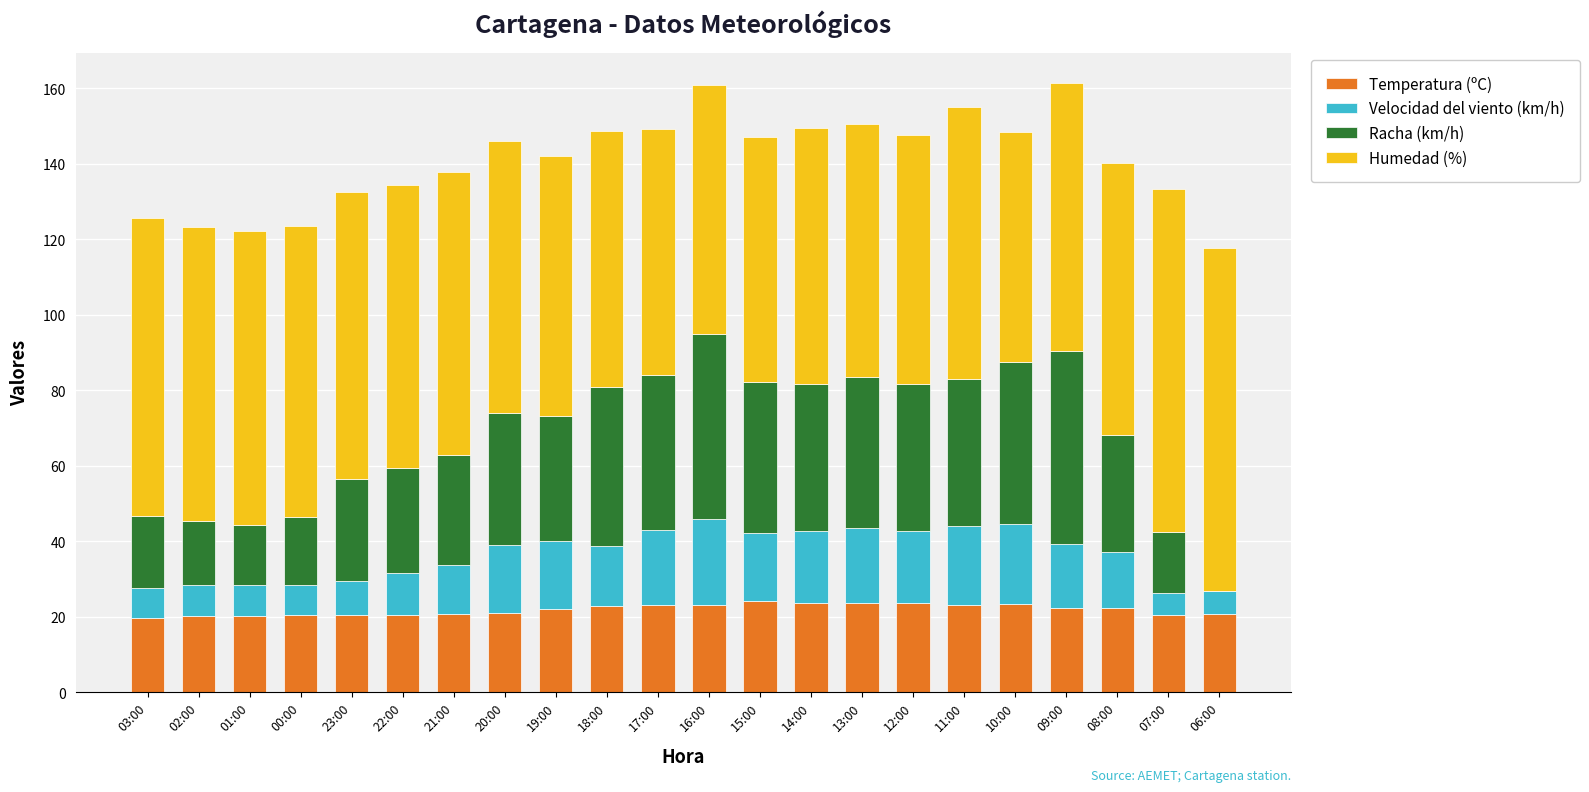

The Temperatura (ºC) series shows 4.5 at 23:00. True or false?

False